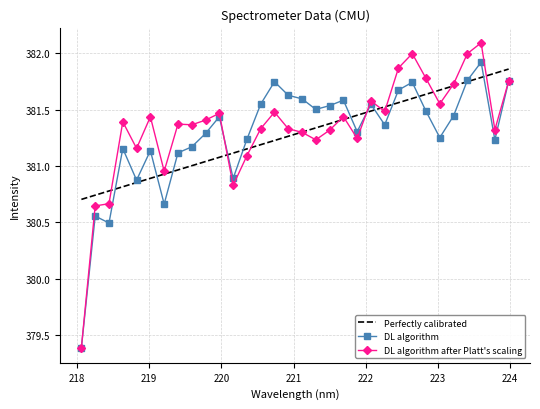

Which series has the largest range (max minus min)?

DL algorithm after Platt's scaling